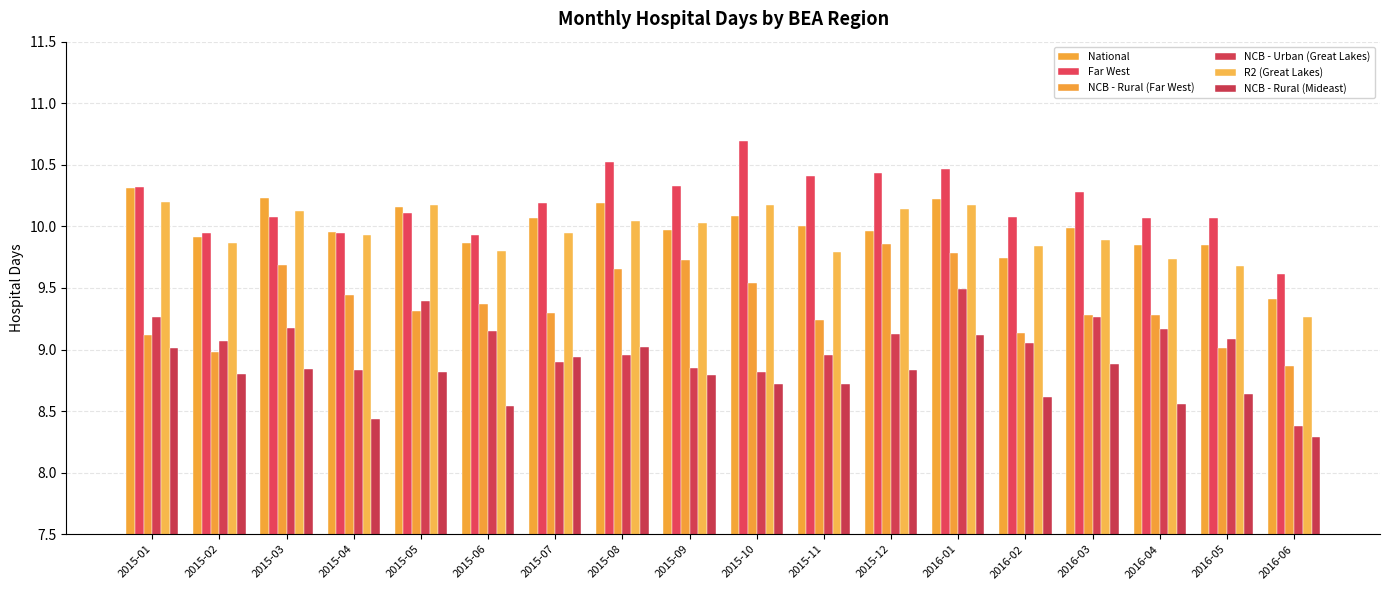

What is the label of the 8th bar from the right?

2015-11